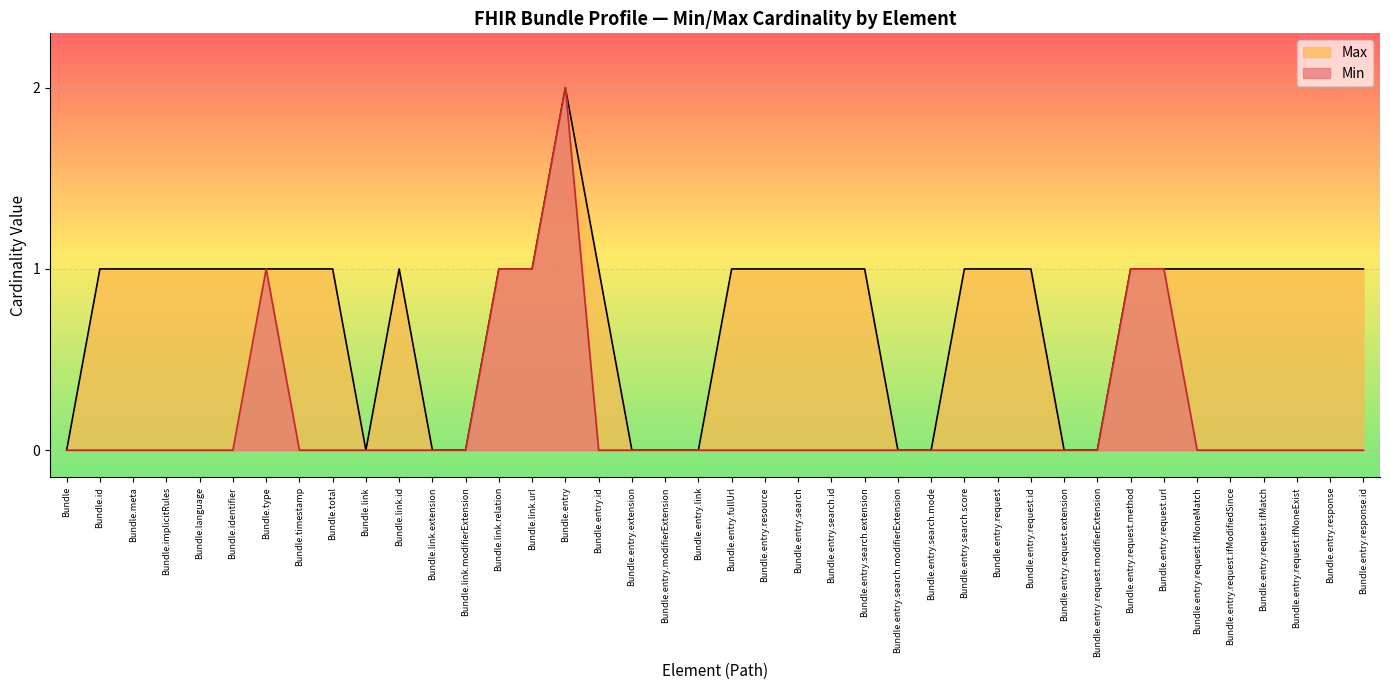

What is the greatest value displayed?

2